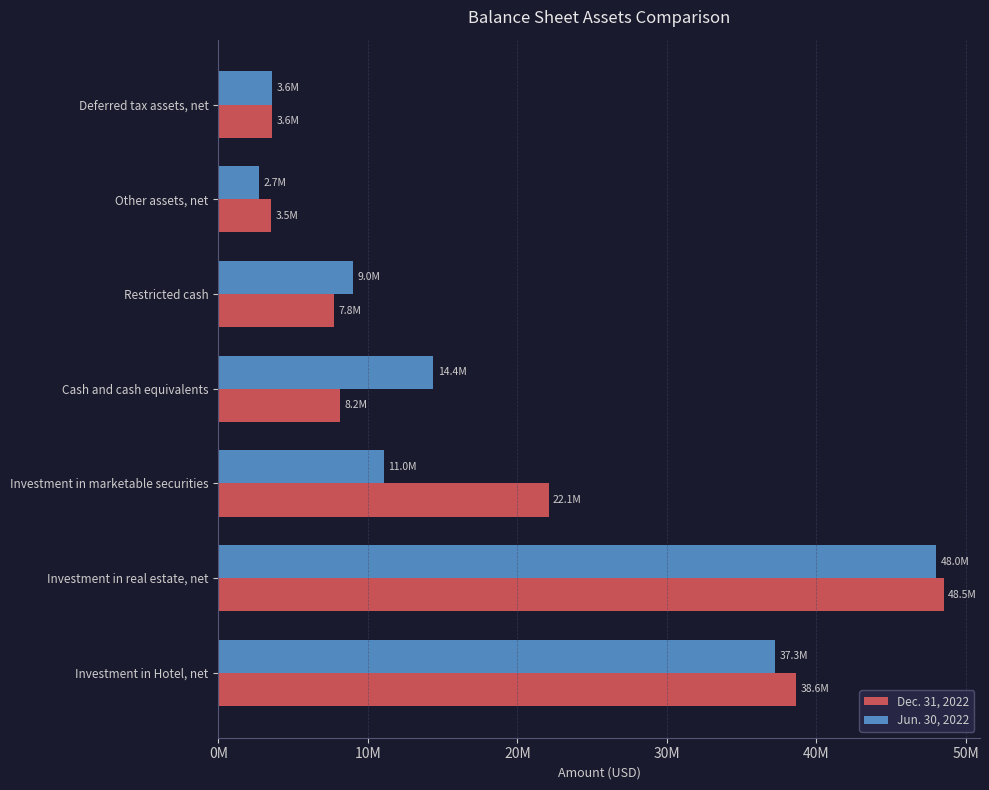

What are all the series names shown in the legend?

Dec. 31, 2022, Jun. 30, 2022